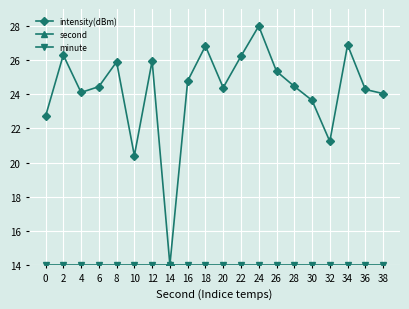

Which series has the widest spread of values?

second